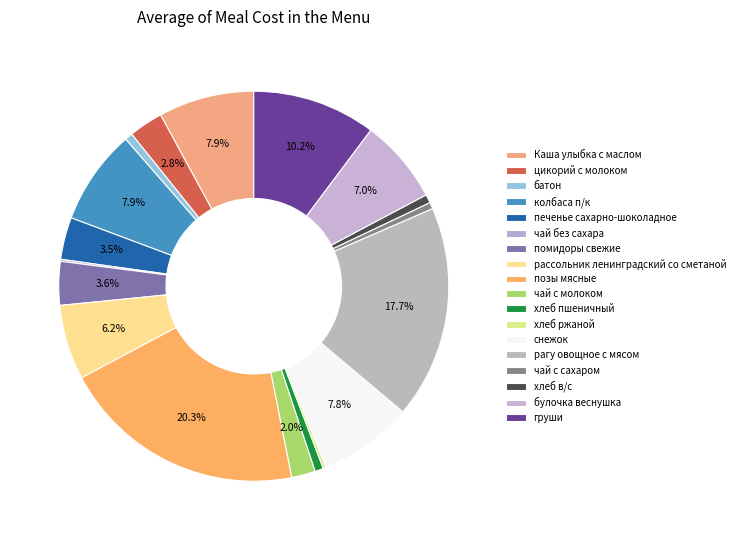

What is the largest slice in the pie chart?

позы мясные